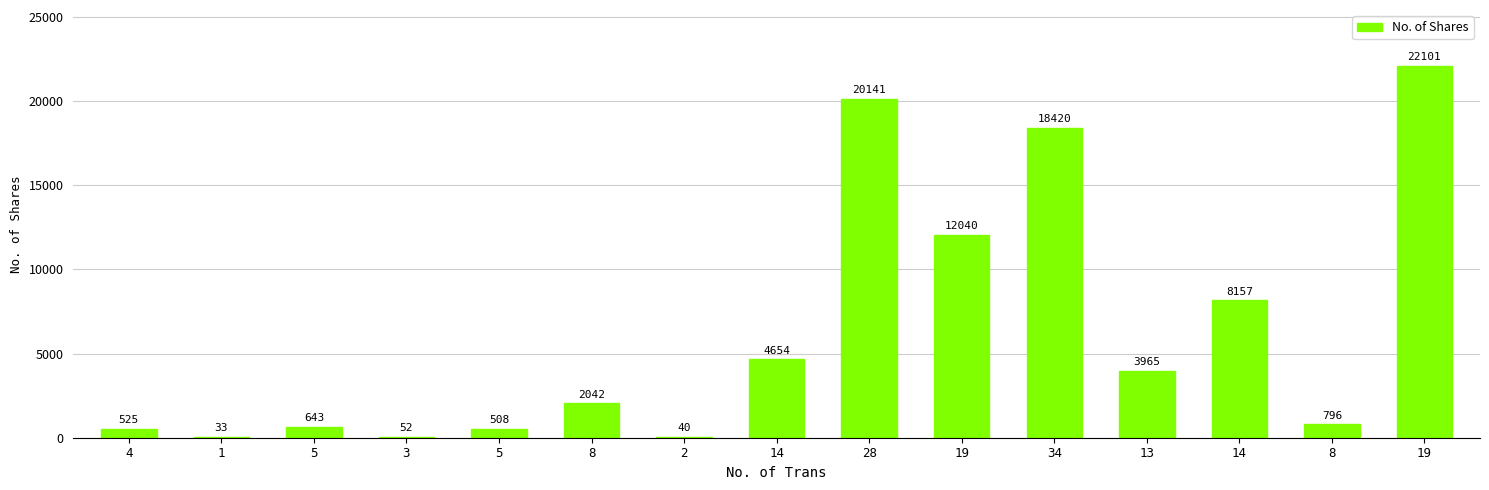

What value does the data have at 28?

20141